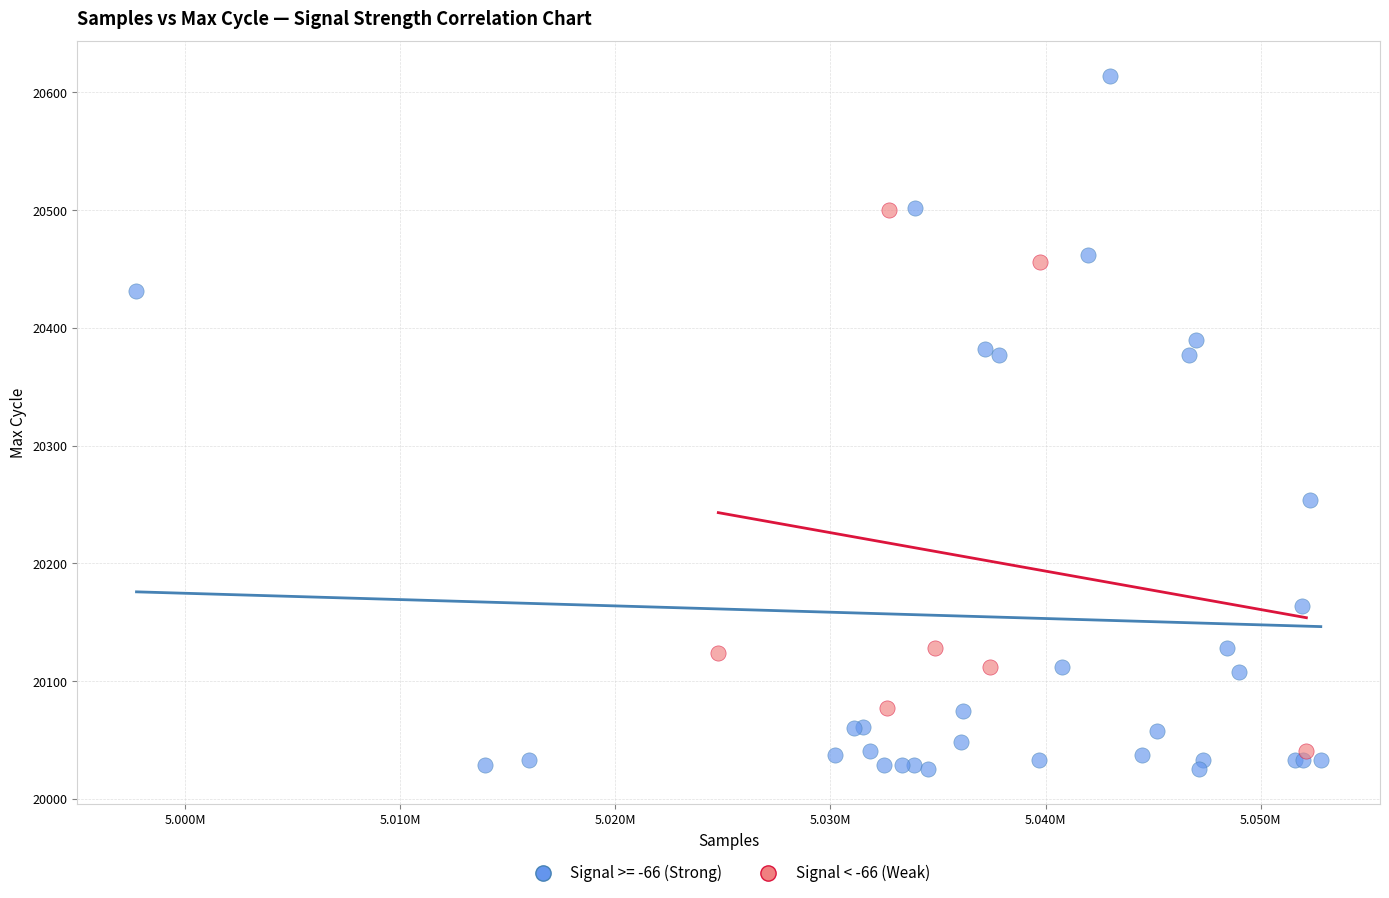

Which series has the largest Y range (max minus min)?

Signal >= -66 (Strong)